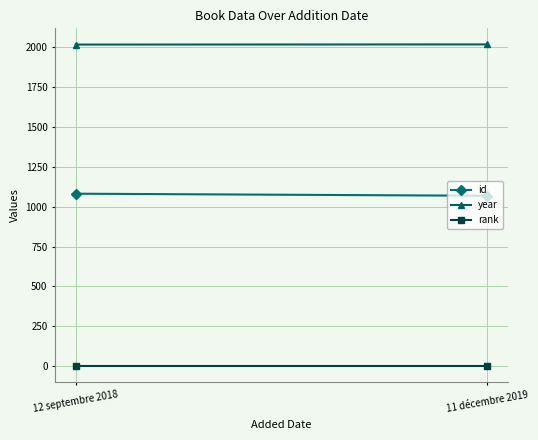

What is the label of the 2nd point from the left?

11 décembre 2019